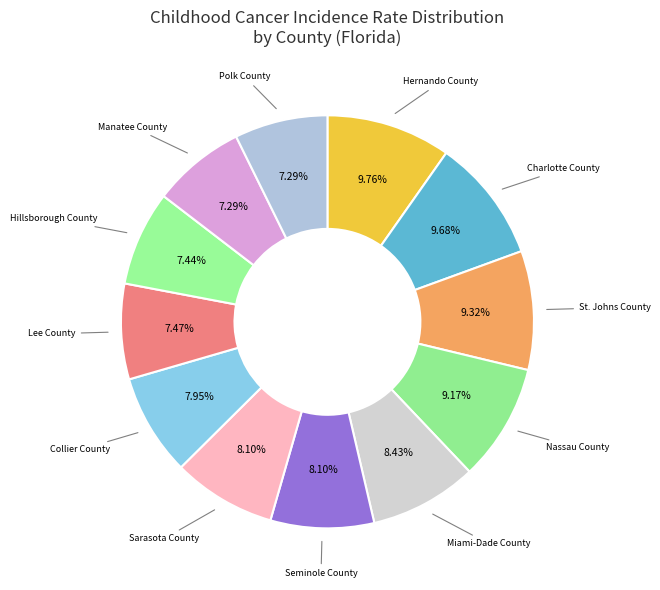

How many segments does this pie chart have?

12